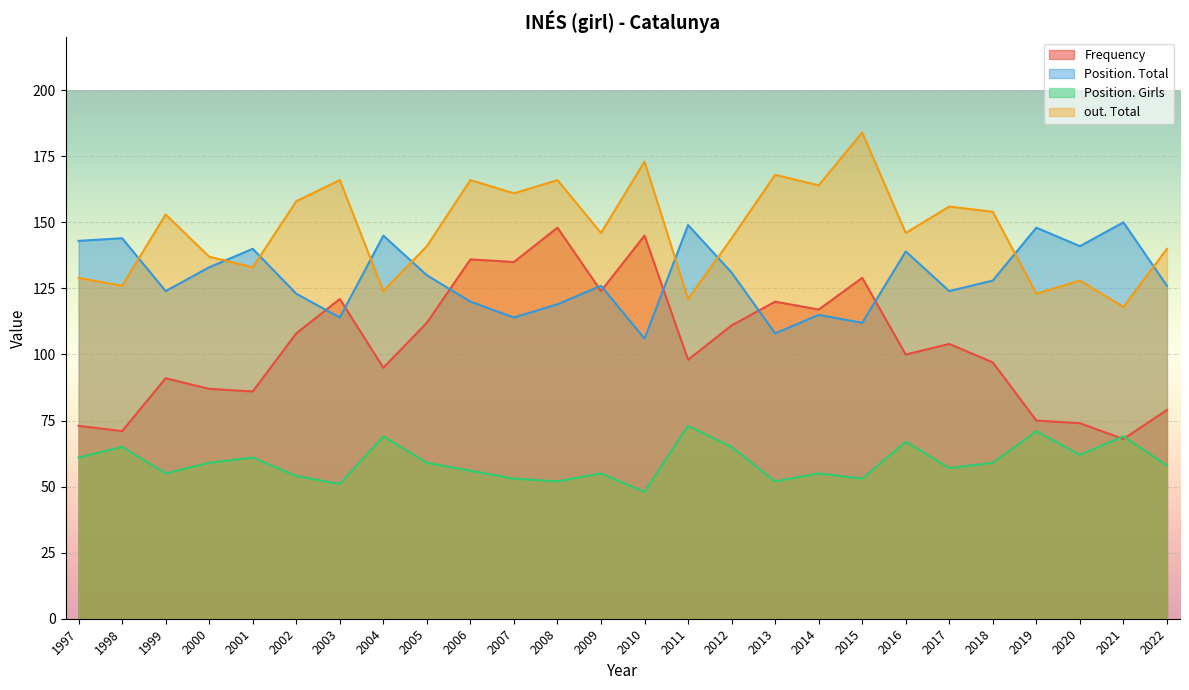

Count the number of categories in the chart.

26